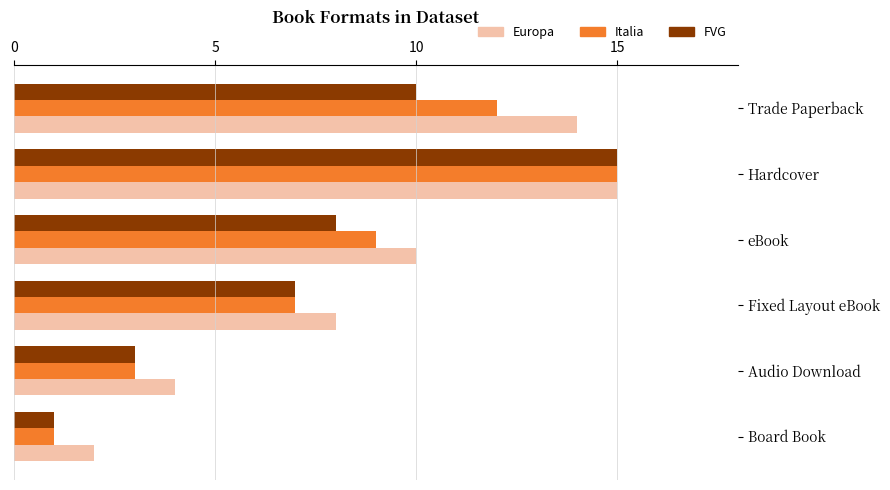

List the labels in order of Italia value, largest first.

Hardcover, Trade Paperback, eBook, Fixed Layout eBook, Audio Download, Board Book